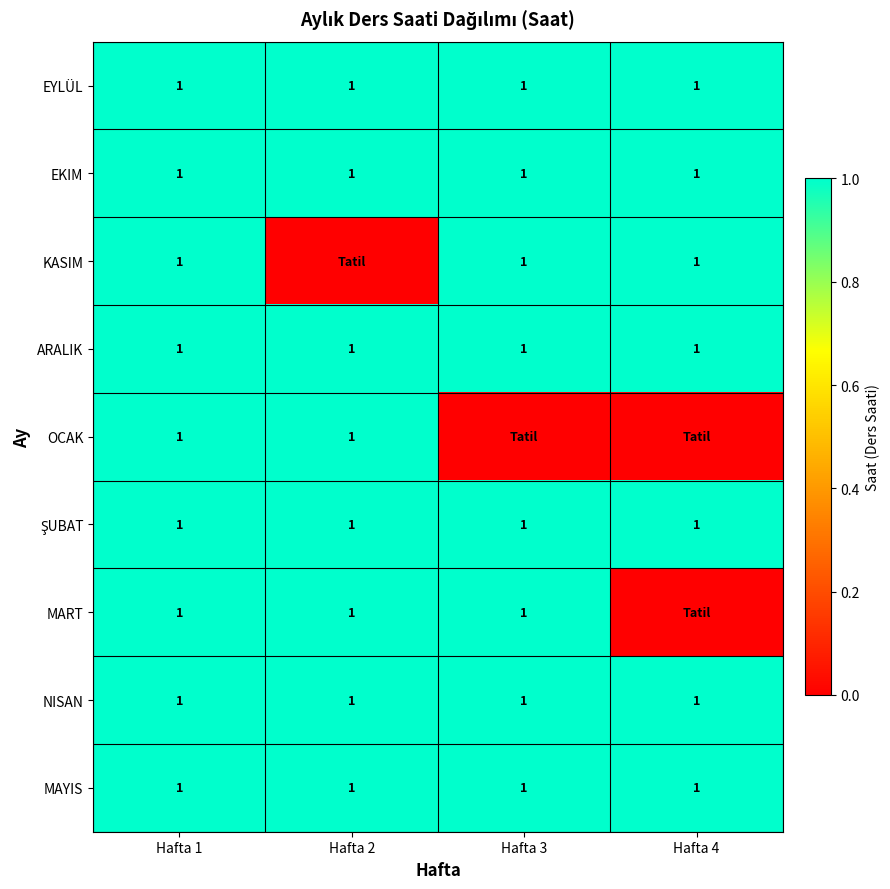

Which category has the highest value across all series?

Hafta 1